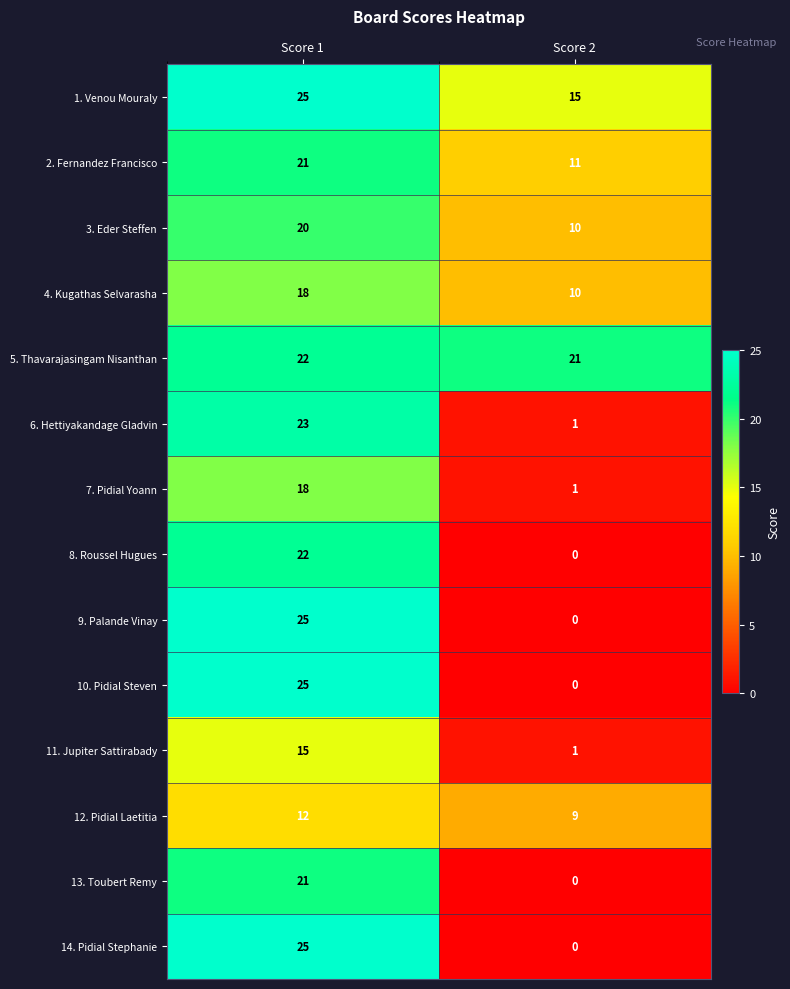

Which label corresponds to the smallest value in the chart?

Score 2